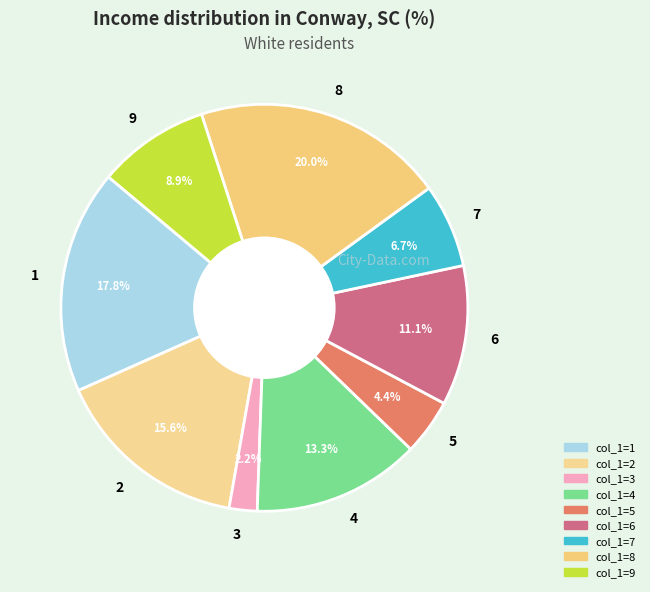

Combined, do 3 and 5 account for over 50%?

No